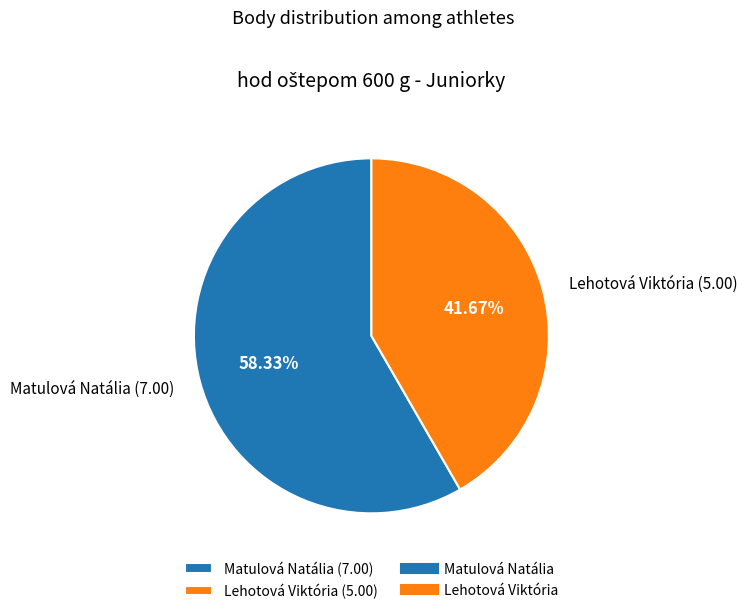

Is it true that Matulová Natália is 64% of the pie?

False